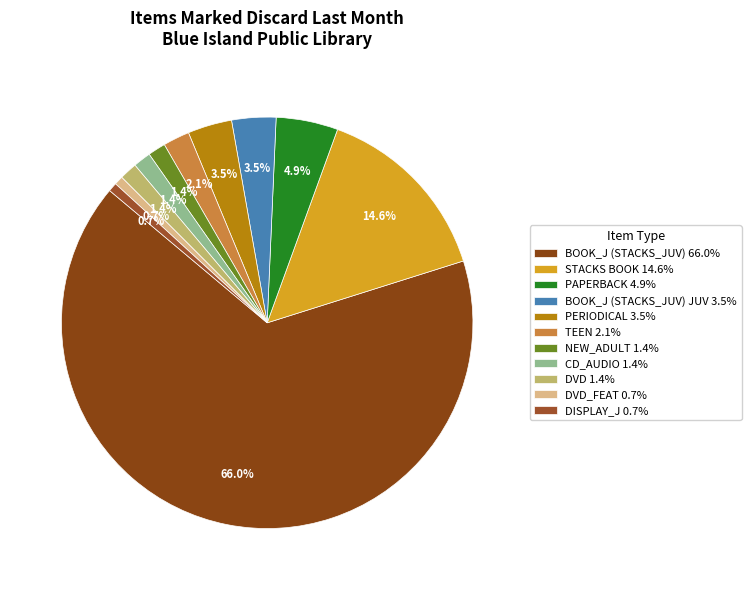

To the nearest percent, what is the difference between the largest and smallest slice percentages?

65%